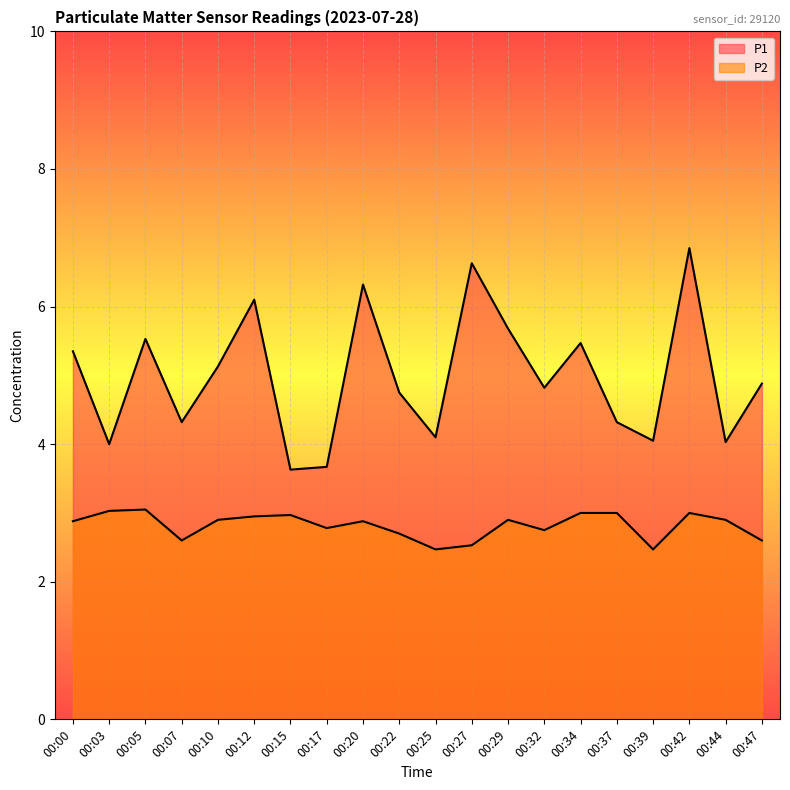

True or false: P2 and P1 cross at least once.

False